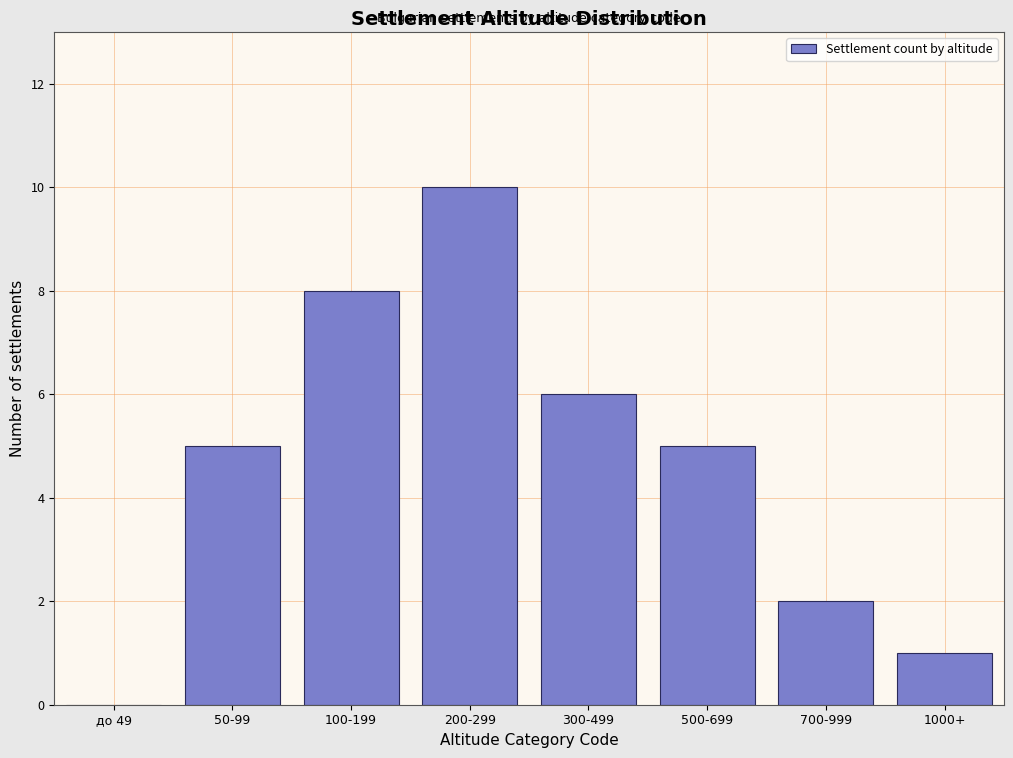

Reading left to right, what are all the values shown in this chart?

до 49=0	50-99=5	100-199=8	200-299=10	300-499=6	500-699=5	700-999=2	1000+=1